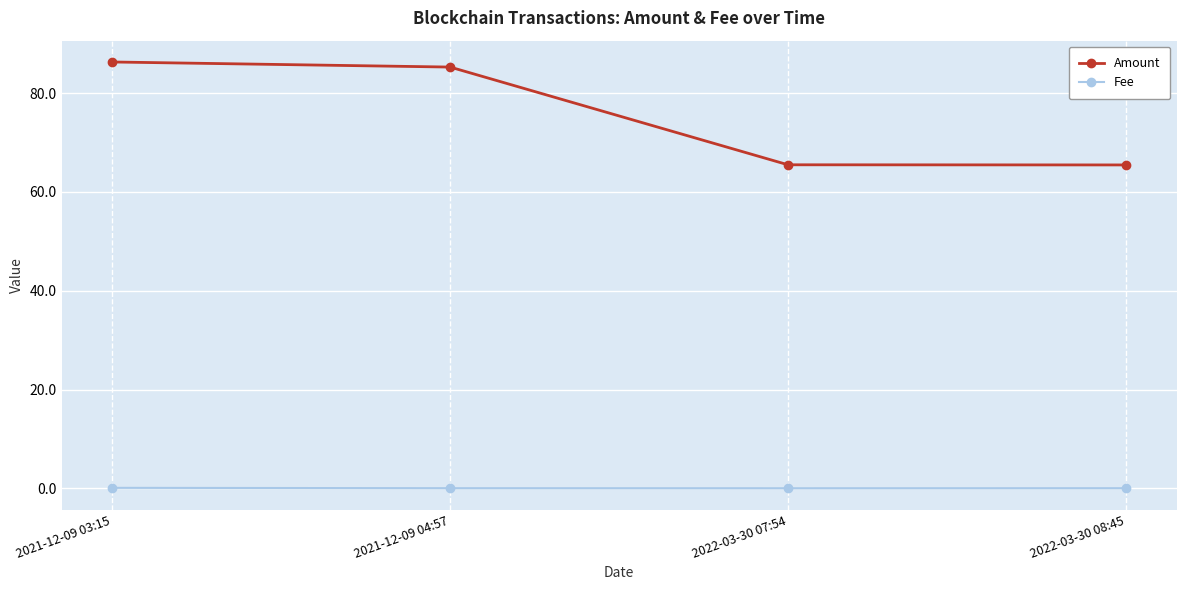

True or false: Amount has more than 2 interior local peaks.

False